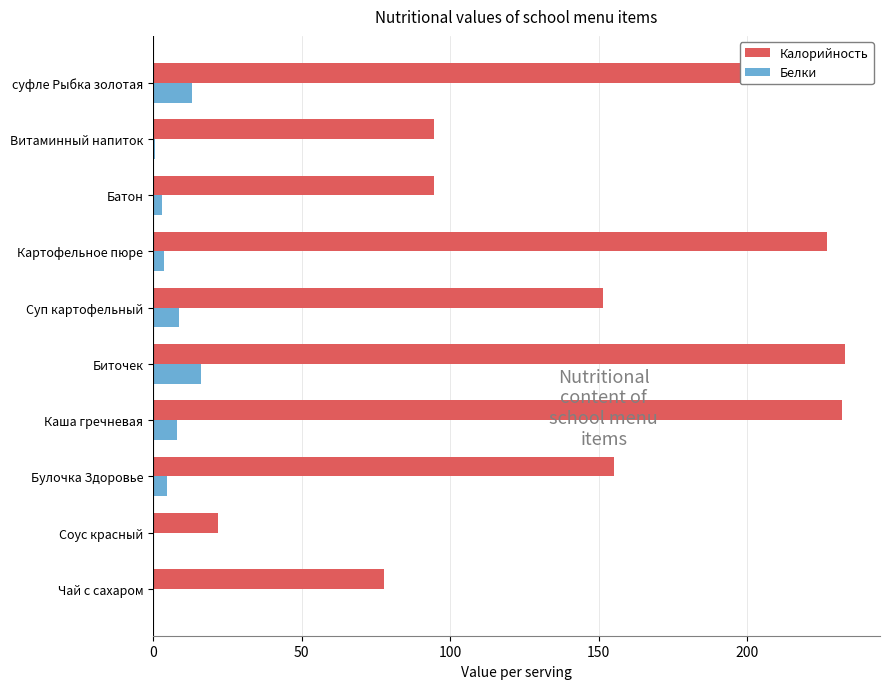

What value does the Белки series have at Каша гречневая?

8.2